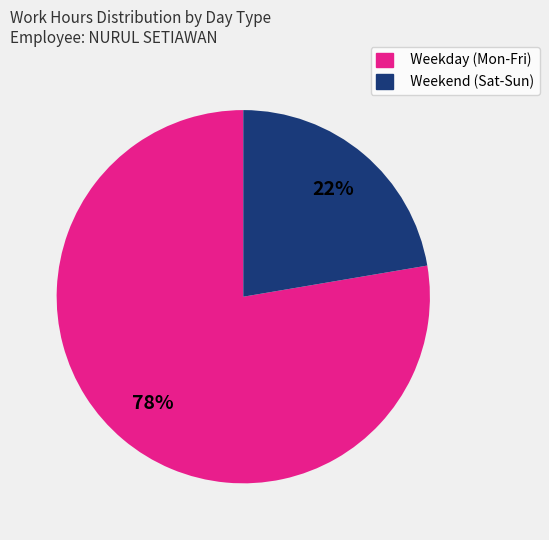

How many segments does this pie chart have?

2